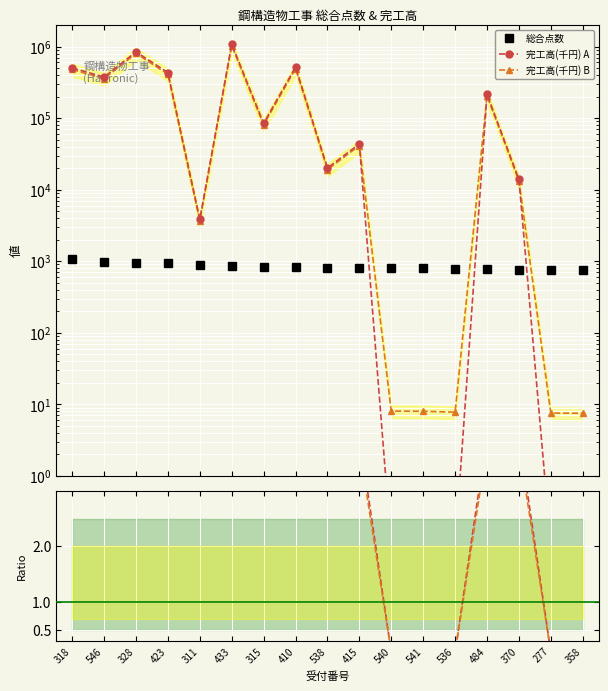

What is the sum of the Ratio B values at 433 and 358?

3.9